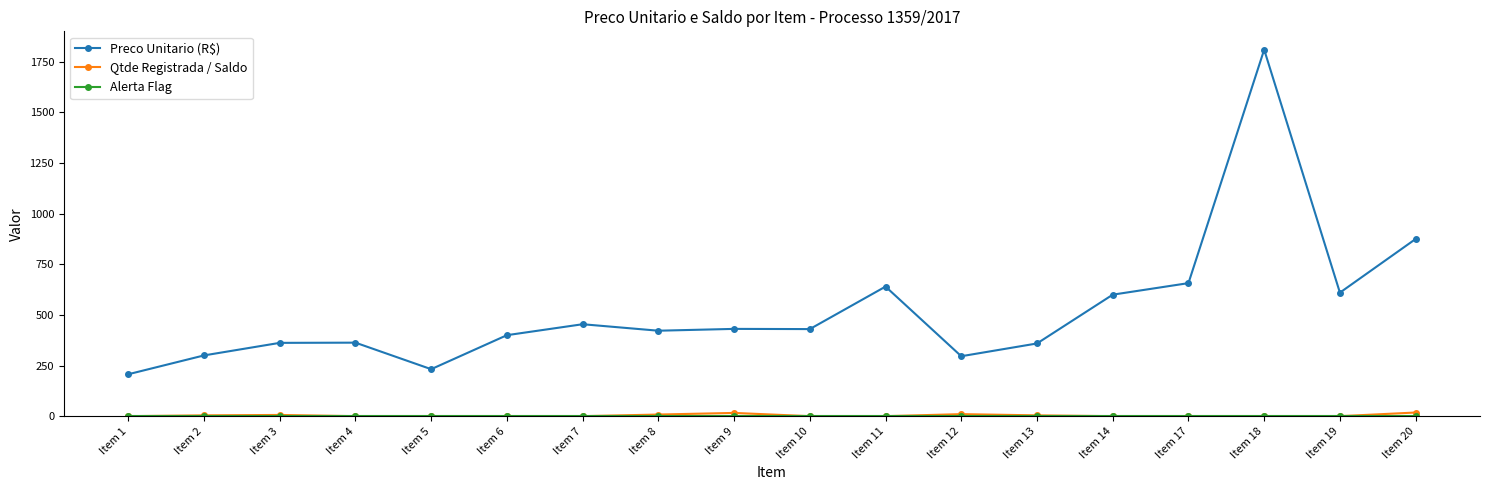

What is the maximum value shown in the chart?

1810.0